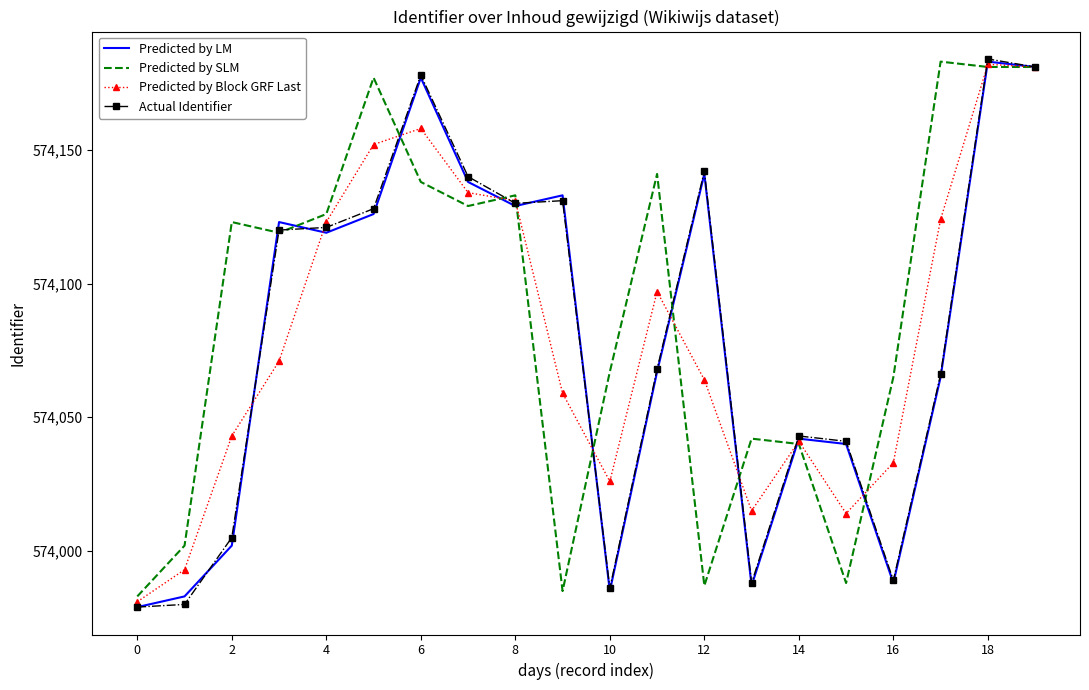

What is the maximum value shown in the chart?

574184